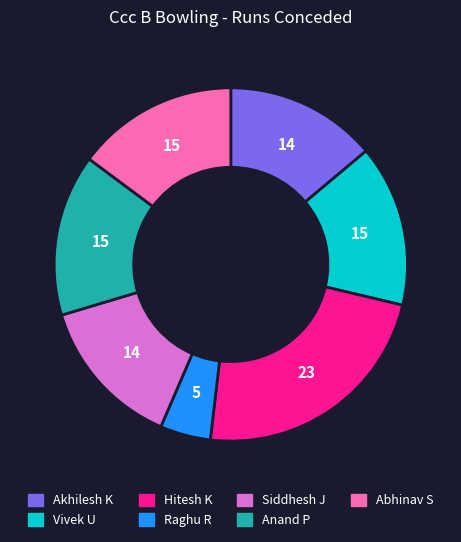

Is it true that Hitesh K is 35% of the pie?

False